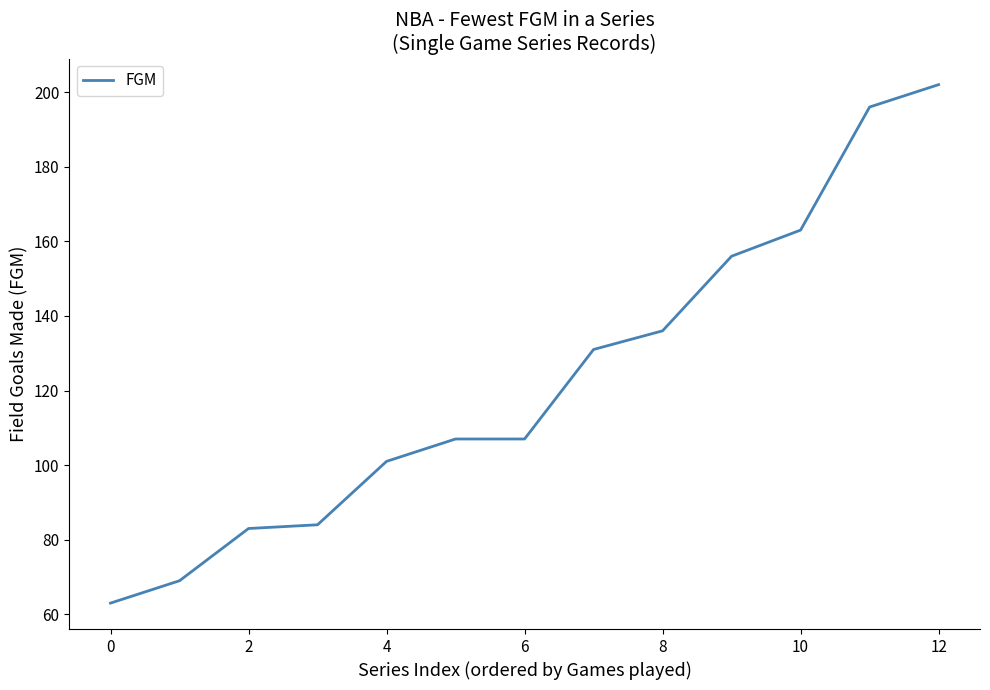

How many categories are shown in the chart?

13